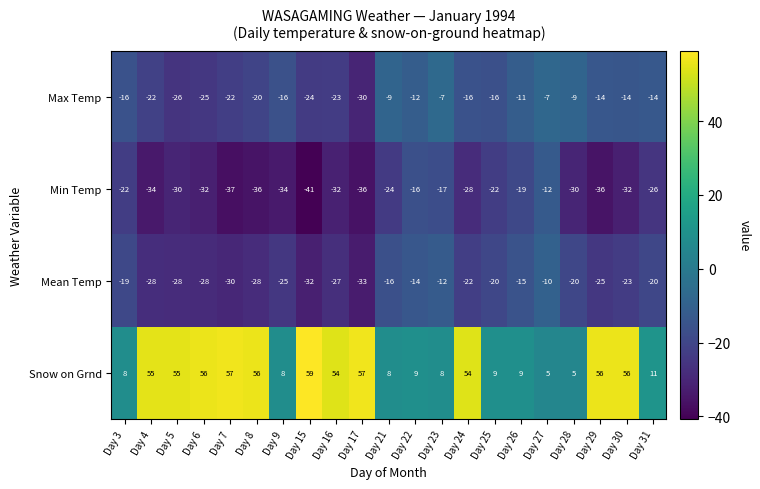

Count the number of data series in this chart.

4